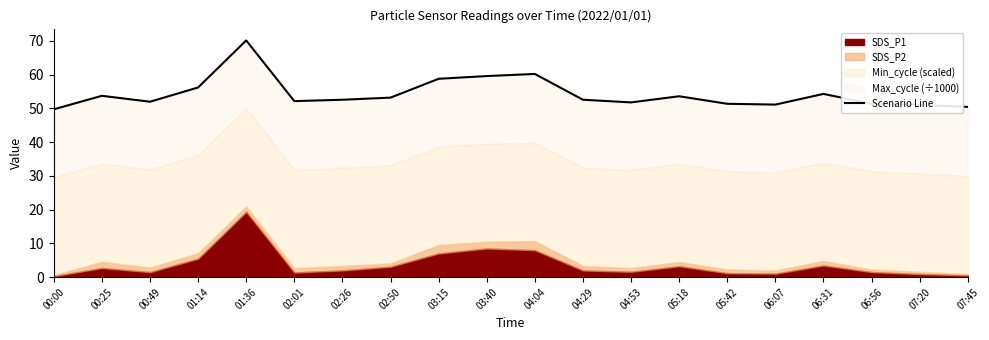

Reading left to right, transcribe all the data shown in this chart.

49.7	53.7	51.9	56.2	70.1	52.1	52.5	53.2	58.7	59.5	60.2	52.5	51.7	53.6	51.3	51.1	54.3	51.3	51.0	50.4